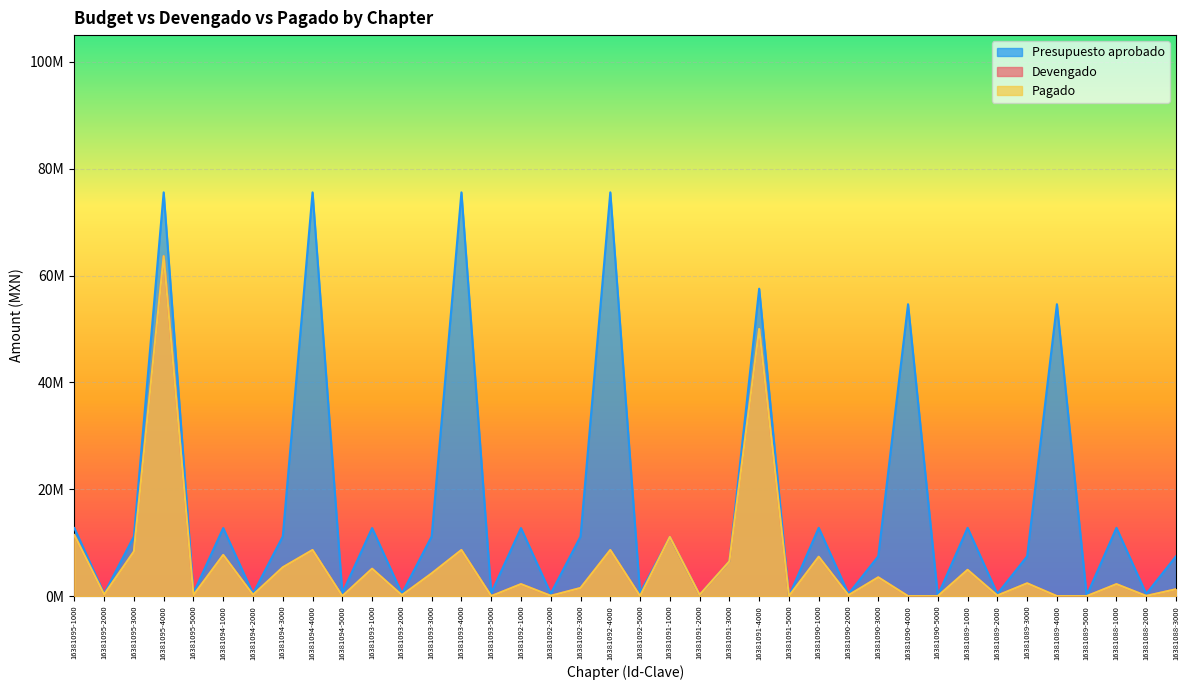

Reading left to right, what are all the values shown in this chart?

Devengado: 11412701.1	297580.1	8350992.8	63631401.8	178740.0	7707686.2	233620.4	5389555.7	8631401.8	0.0	5125968.6	167786.8	4245041.9	8631401.8	0.0	2245714.6	60621.7	1520604.4	8631401.8	0.0	11082892.7	234620.9	6505778.2	50002611.0	0.0	7368176.8	166973.5	3519898.5	0.0	0.0	4916619.7	113269.1	2397047.9	0.0	0.0	2240900.4	37941.1	1288097.2
Pagado: 11412701.1	297580.1	8350992.8	63631401.8	178740.0	7707686.2	233620.4	5389555.7	8631401.8	0.0	5125968.6	167786.8	4245041.9	8631401.8	0.0	2245714.6	60621.7	1520604.4	8631401.8	0.0	11082892.7	234620.9	6505778.2	50002611.0	0.0	7368176.8	166973.5	3519898.5	0.0	0.0	4916619.7	113269.1	2397047.9	0.0	0.0	2240900.4	37941.1	1288097.2
Presupuesto aprobado: 12736504.0	462949.0	11160050.0	75565497.0	575000.0	12736504.0	462949.0	11160050.0	75565497.0	575000.0	12736504.0	462949.0	11160050.0	75565497.0	575000.0	12736504.0	462949.0	11160050.0	75565497.0	575000.0	11084214.0	246425.0	6512430.0	57531931.0	0.0	12781848.0	415000.0	7452500.0	54630652.0	95000.0	12781848.0	415000.0	7452500.0	54630652.0	95000.0	12781848.0	415000.0	7452500.0